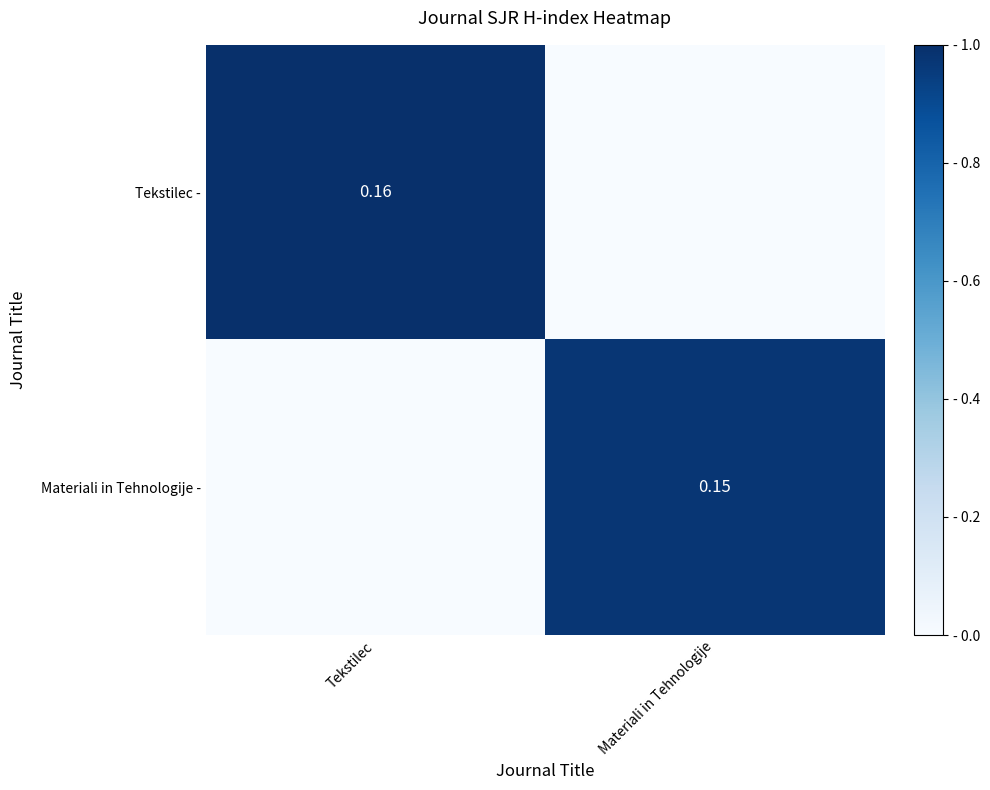

What is the sum of all Tekstilec - values?

1.0